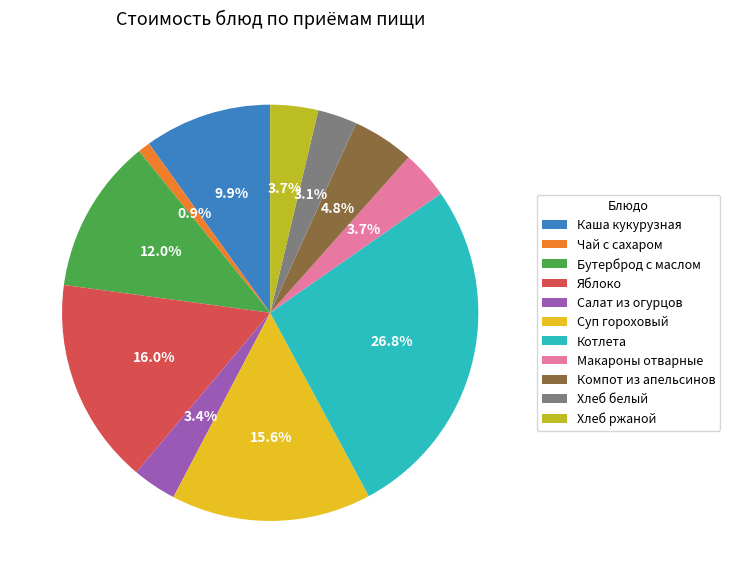

To the nearest percent, what is the difference between the largest and smallest slice percentages?

26%